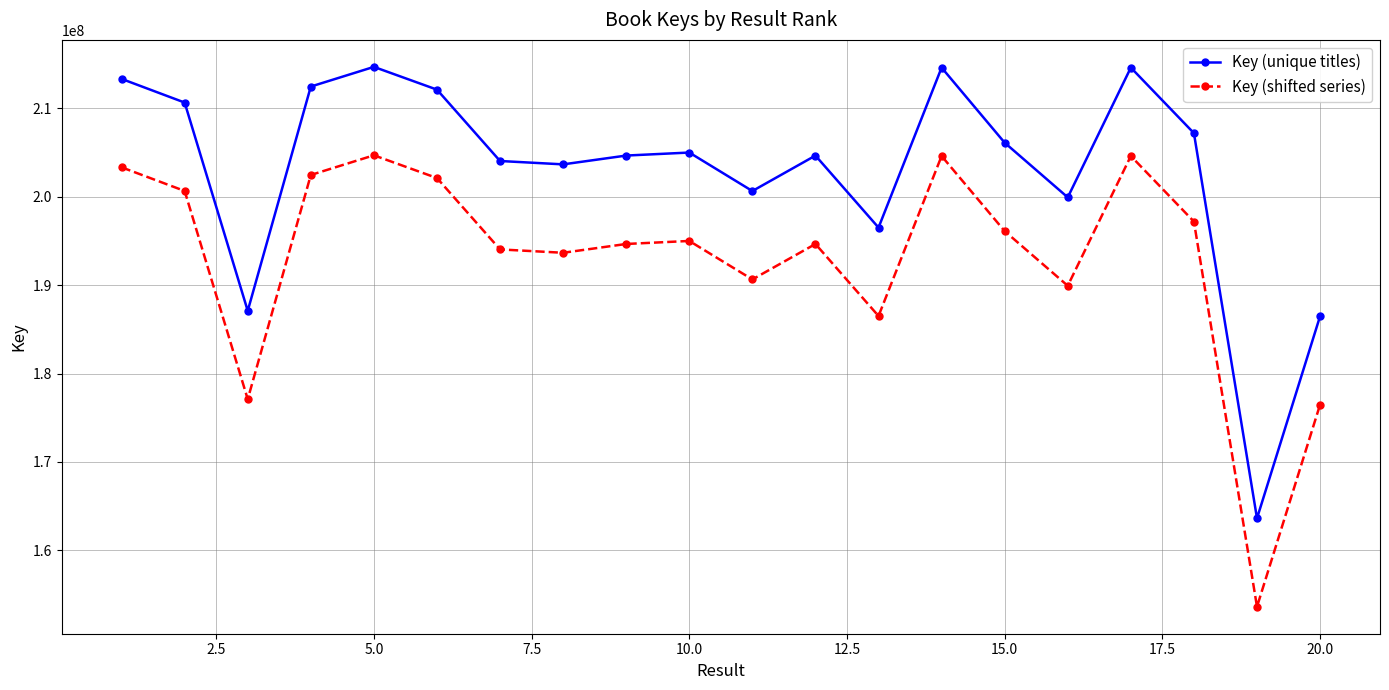

True or false: Key (shifted series) and Key (unique titles) intersect in this chart.

False